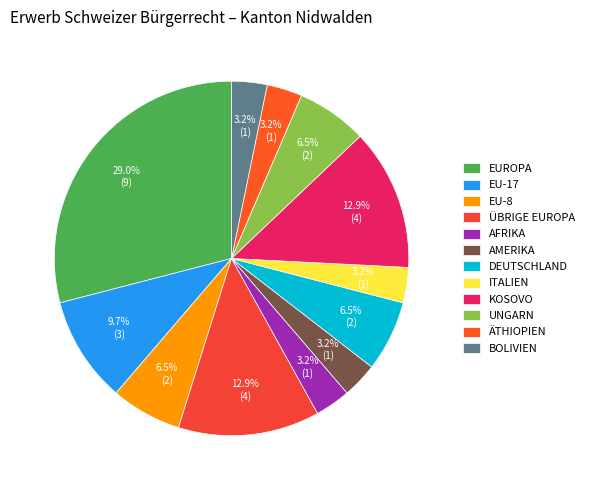

Which slice is the largest?

EUROPA